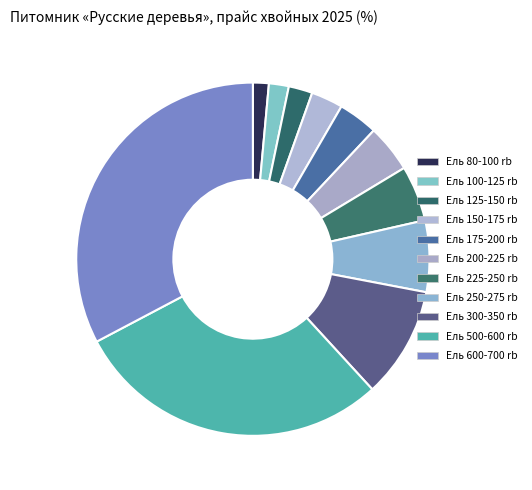

To the nearest percent, what portion does Ель 175-200 rb represent?

4%